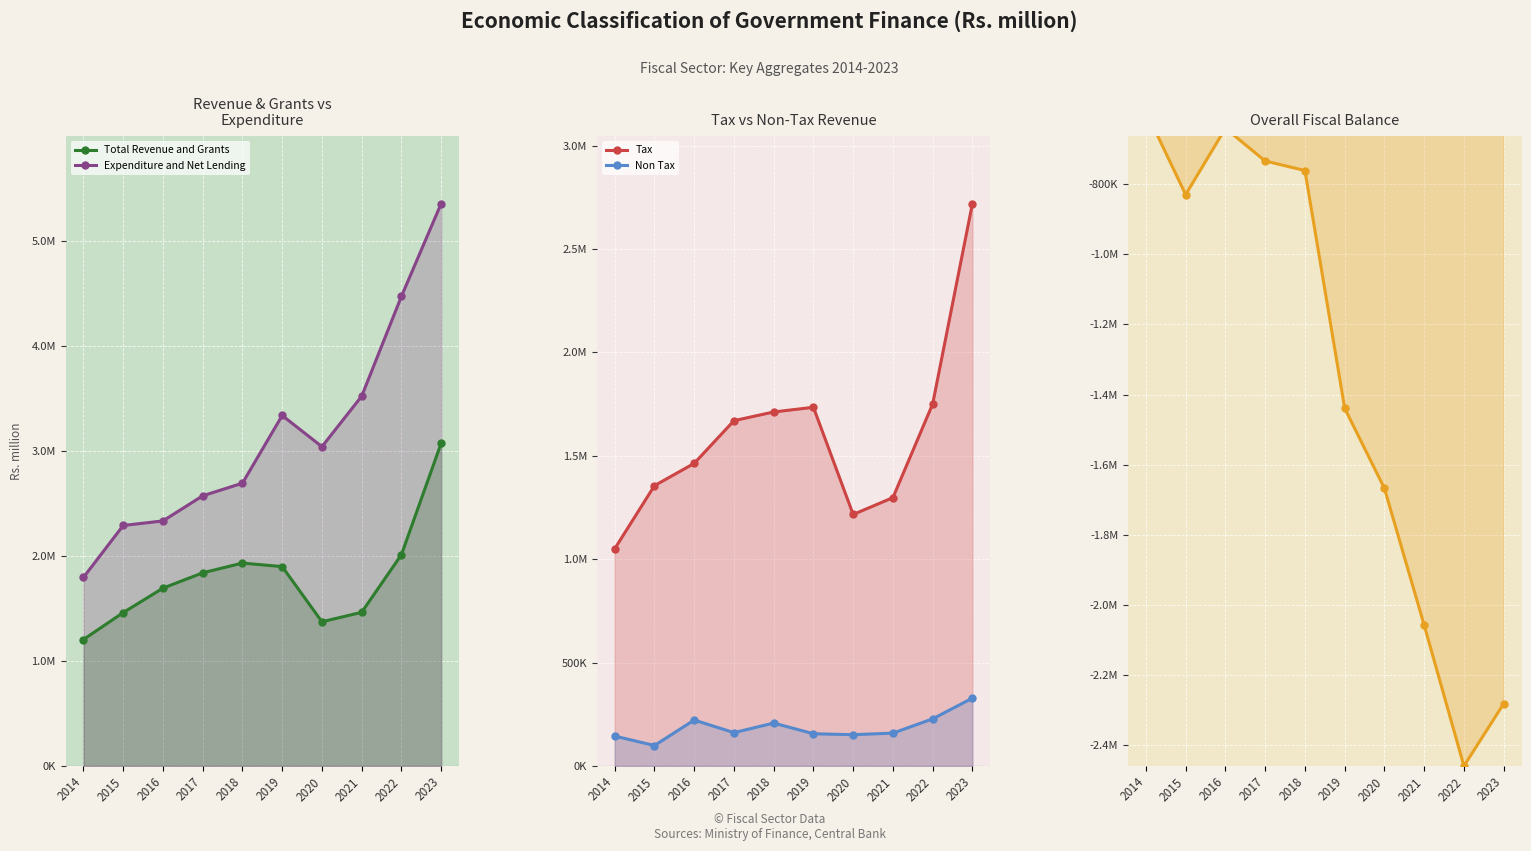

Between 2016 and 2020, which series saw the biggest shift?

Overall Fiscal Balance